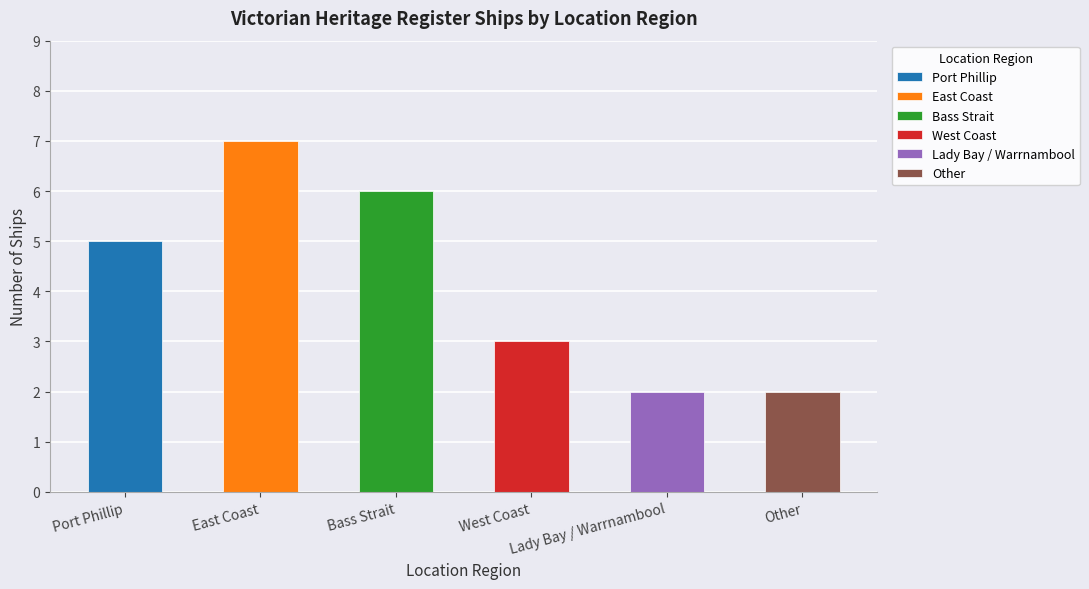

Which category has the highest value across all series?

East Coast